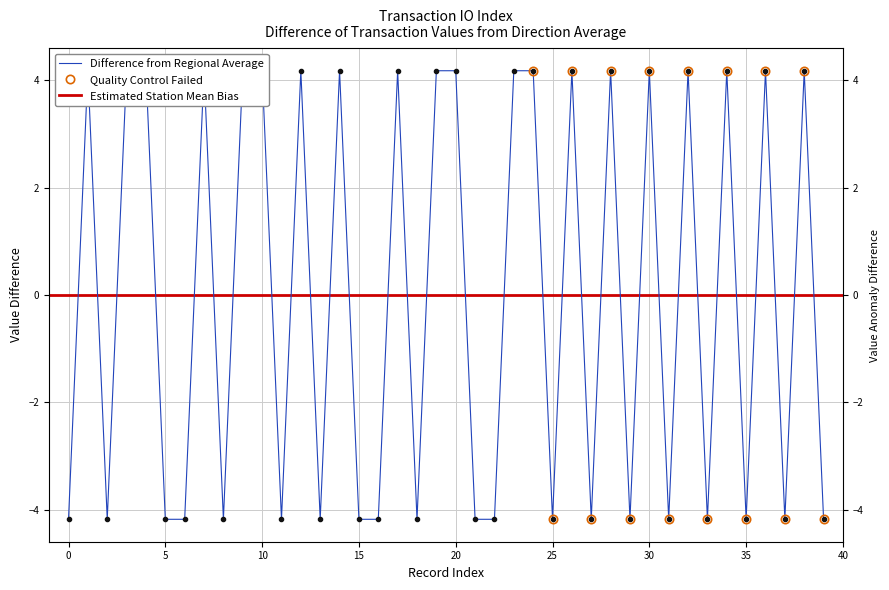

Reading left to right, transcribe all the data shown in this chart.

-4.2	4.2	-4.2	4.2	4.2	-4.2	-4.2	4.2	-4.2	4.2	4.2	-4.2	4.2	-4.2	4.2	-4.2	-4.2	4.2	-4.2	4.2	4.2	-4.2	-4.2	4.2	4.2	-4.2	4.2	-4.2	4.2	-4.2	4.2	-4.2	4.2	-4.2	4.2	-4.2	4.2	-4.2	4.2	-4.2